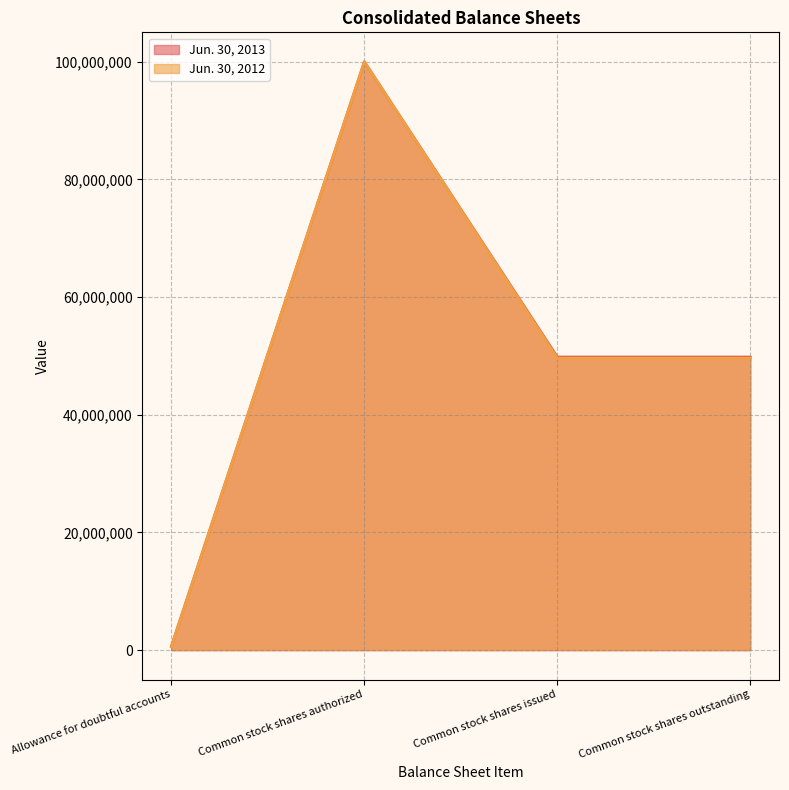

The value of Jun. 30, 2013 at Common stock shares outstanding is 27802442. True or false?

False